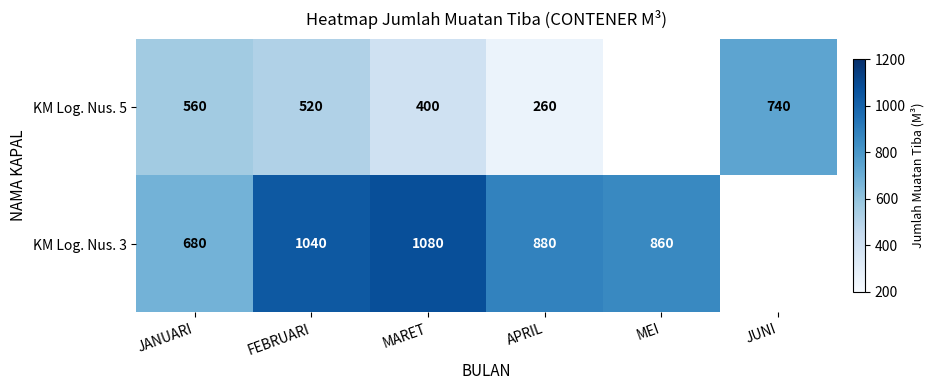

Between FEBRUARI and APRIL, which series saw the biggest shift?

KM Log. Nus. 5